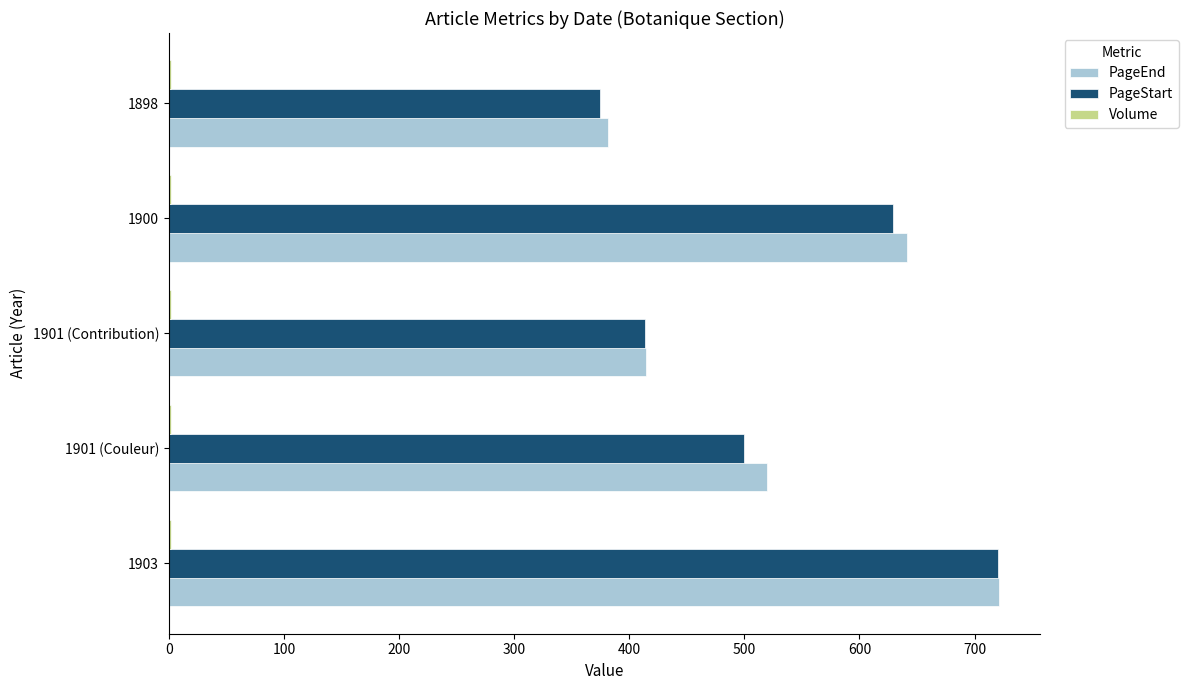

What is the highest value of the PageEnd series?

721